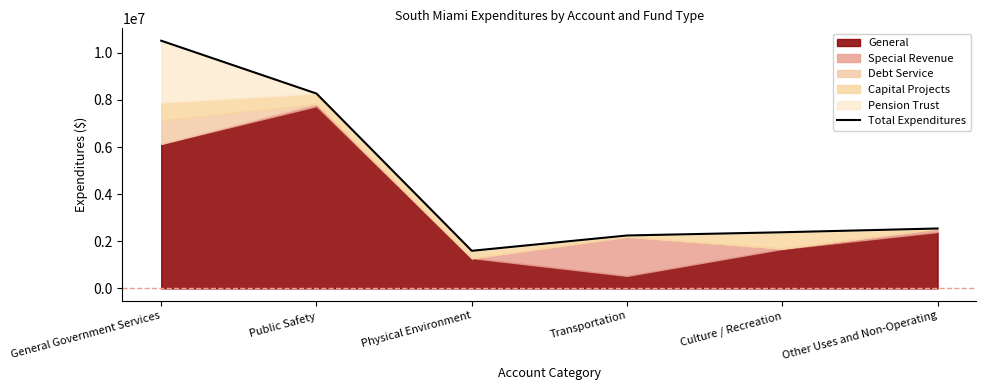

What is the value of the 6th point from the left?

2543109